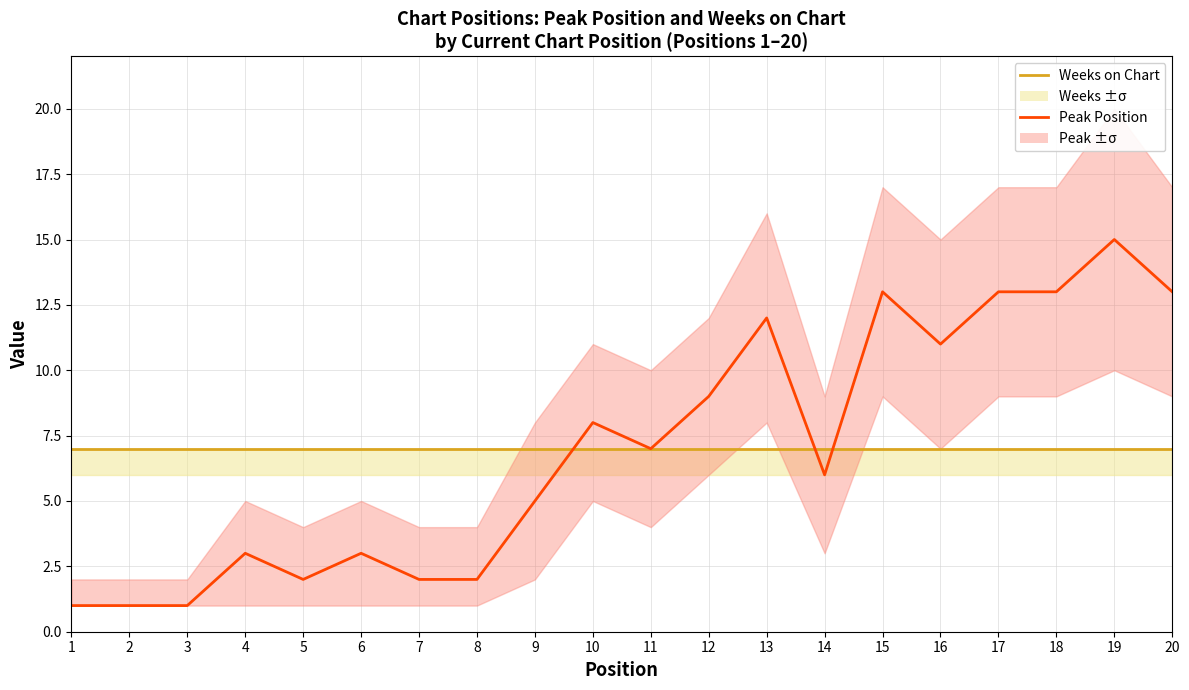

List the labels in order of Weeks on Chart value, smallest first.

1, 2, 3, 4, 5, 6, 7, 8, 9, 10, 11, 12, 13, 14, 15, 16, 17, 18, 19, 20